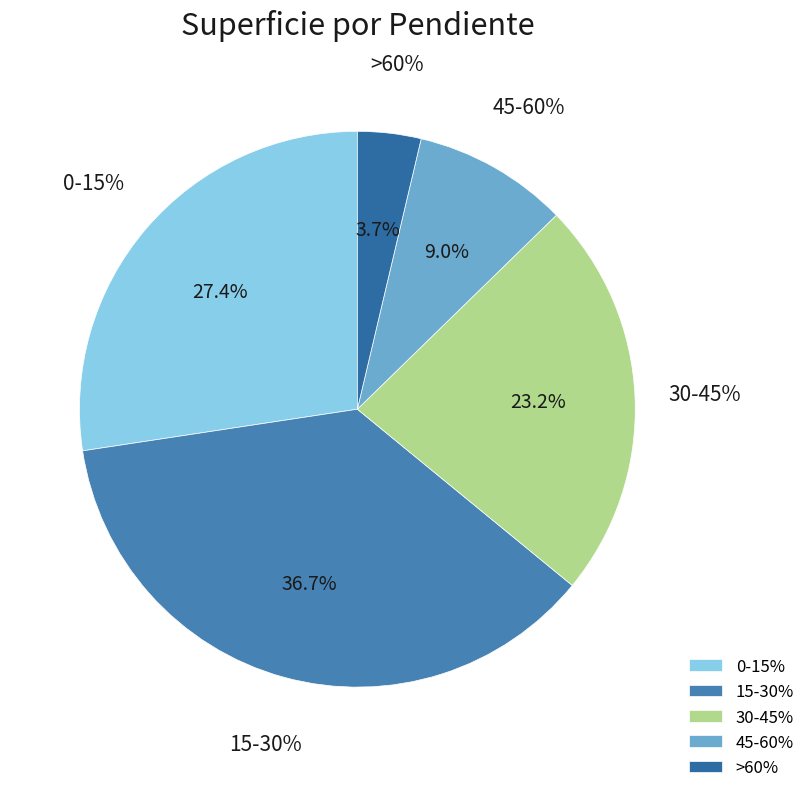

What is the smallest slice in the pie chart?

>60%